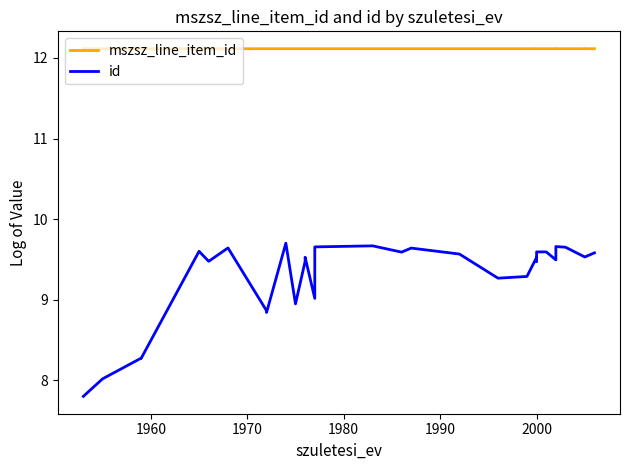

Reading right to left, transcribe all the data shown in this chart.

mszsz_line_item_id: 12.1	12.1	12.1	12.1	12.1	12.1	12.1	12.1	12.1	12.1	12.1	12.1	12.1	12.1	12.1	12.1	12.1	12.1	12.1	12.1	12.1	12.1	12.1	12.1	12.1	12.1	12.1	12.1	12.1	12.1	12.1
id: 9.6	9.5	9.5	9.7	9.7	9.5	9.6	9.6	9.5	9.5	9.3	9.3	9.6	9.6	9.6	9.7	9.7	9.0	9.5	9.5	8.9	9.7	8.8	8.9	9.6	9.5	9.6	8.3	8.3	8.0	7.8